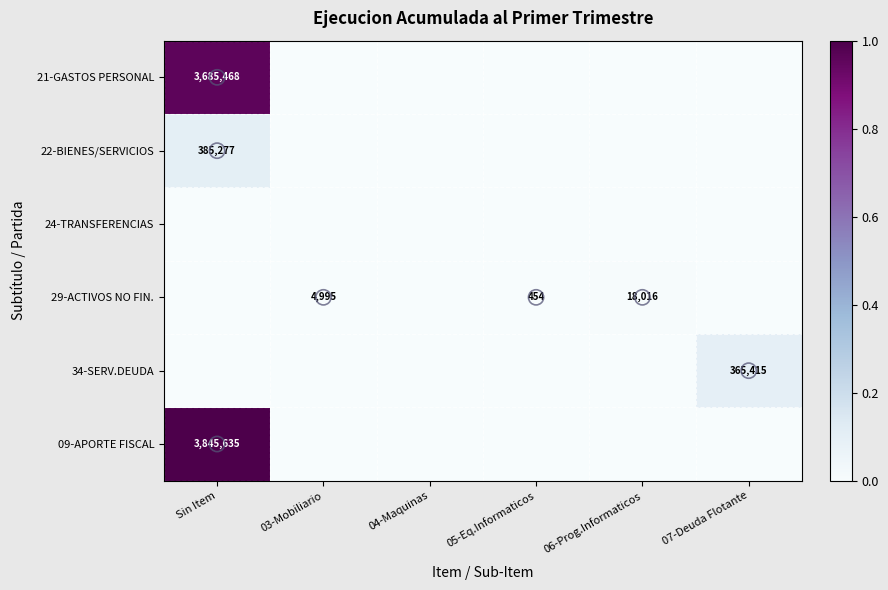

Is it true that 21-GASTOS PERSONAL equals -0.3 at 03-Mobiliario?

False